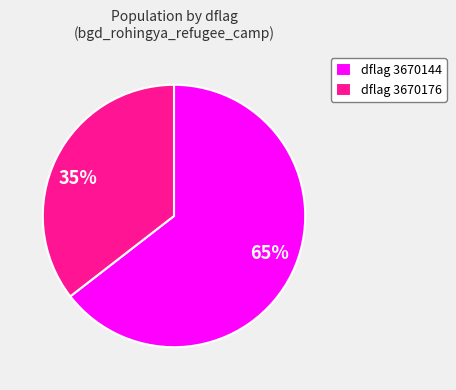

Is it true that 35% is 45% of the pie?

False